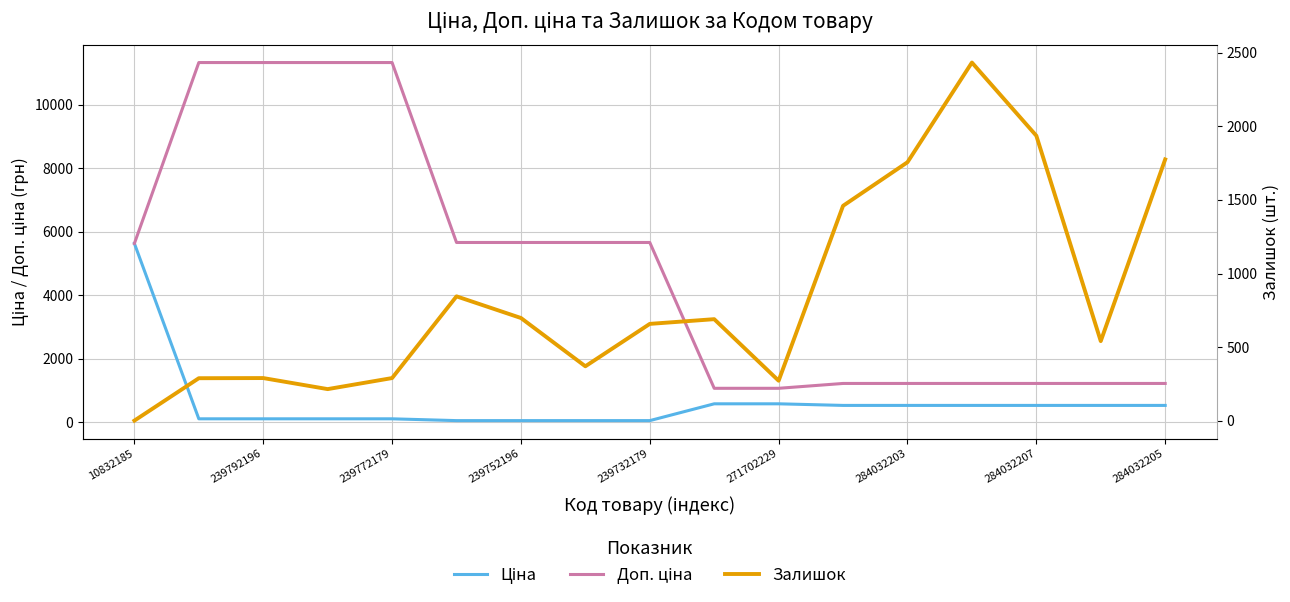

How many lines are shown in the chart?

3